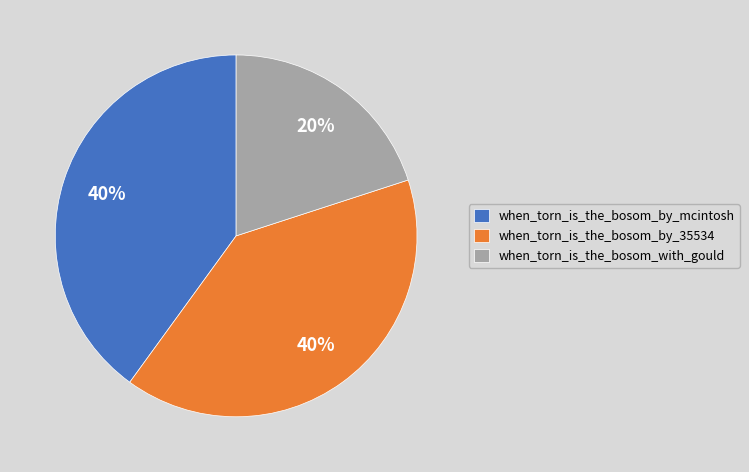

Is when_torn_is_the_bosom_by_35534 the majority of the pie?

No